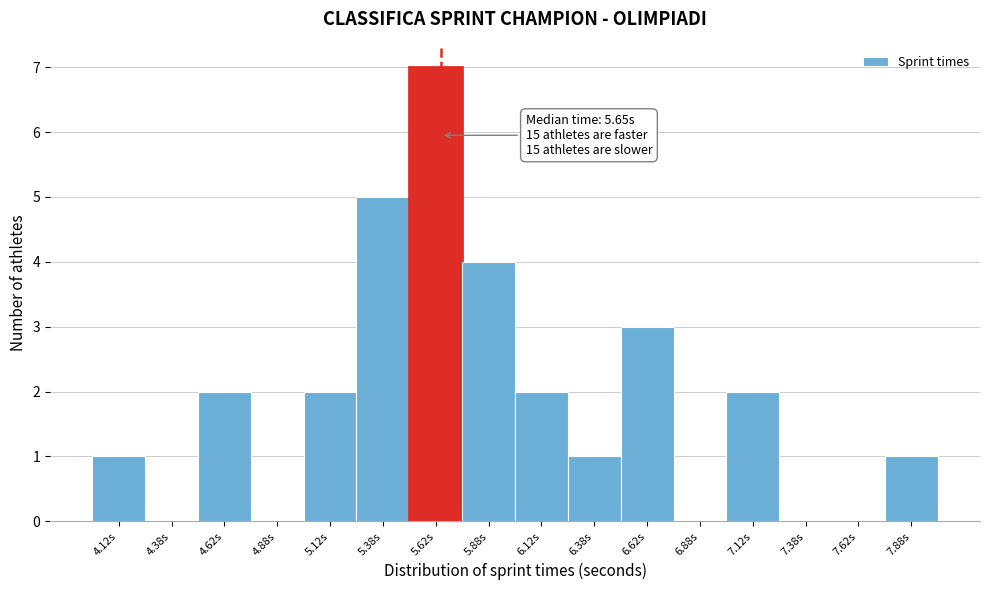

Which range on the x-axis has the tallest bar?

5.50 to 5.75